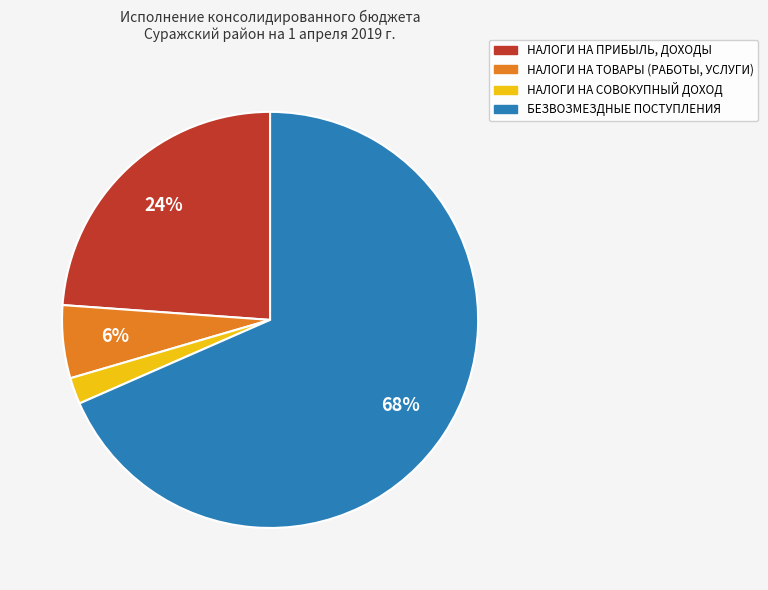

Which slice is the smallest?

НАЛОГИ НА СОВОКУПНЫЙ ДОХОД